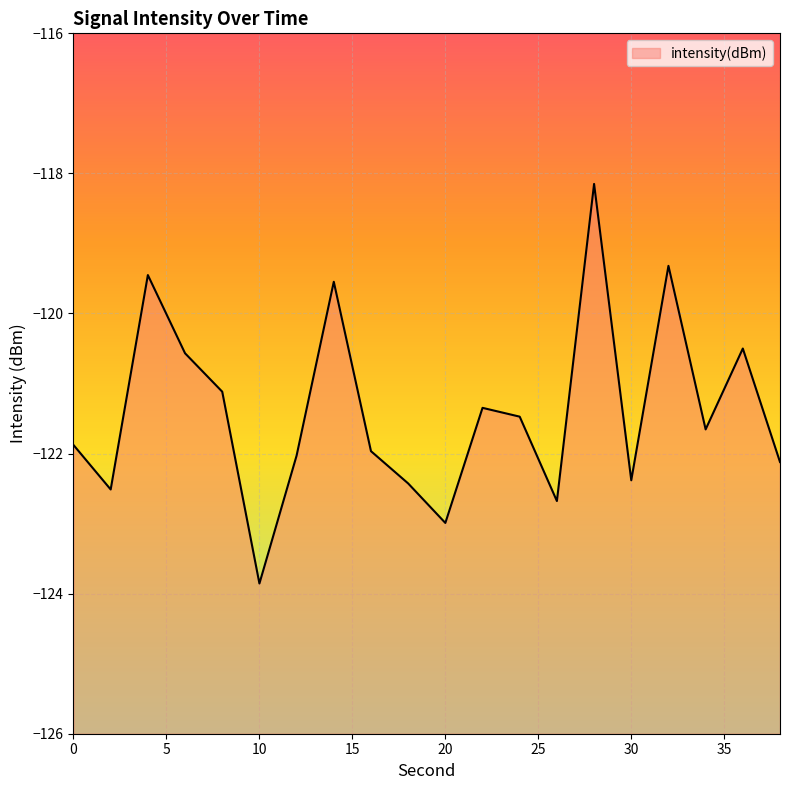

At which category does the data reach its first local valley?

2